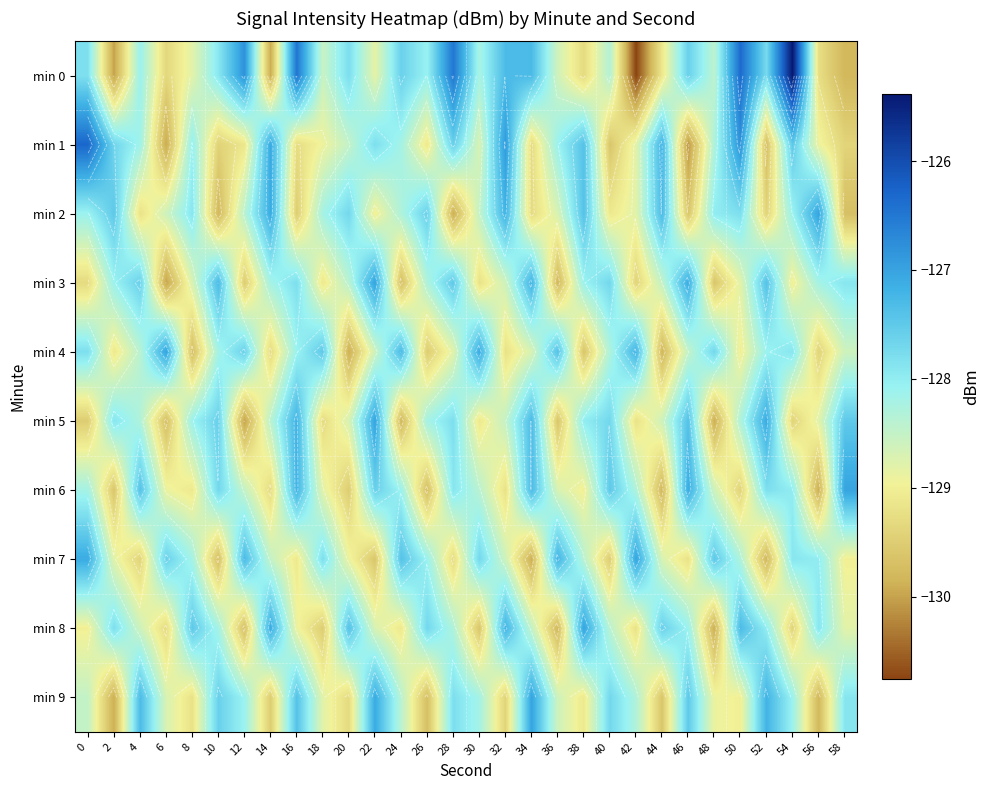

At how many categories does at least one series exceed -128?

30